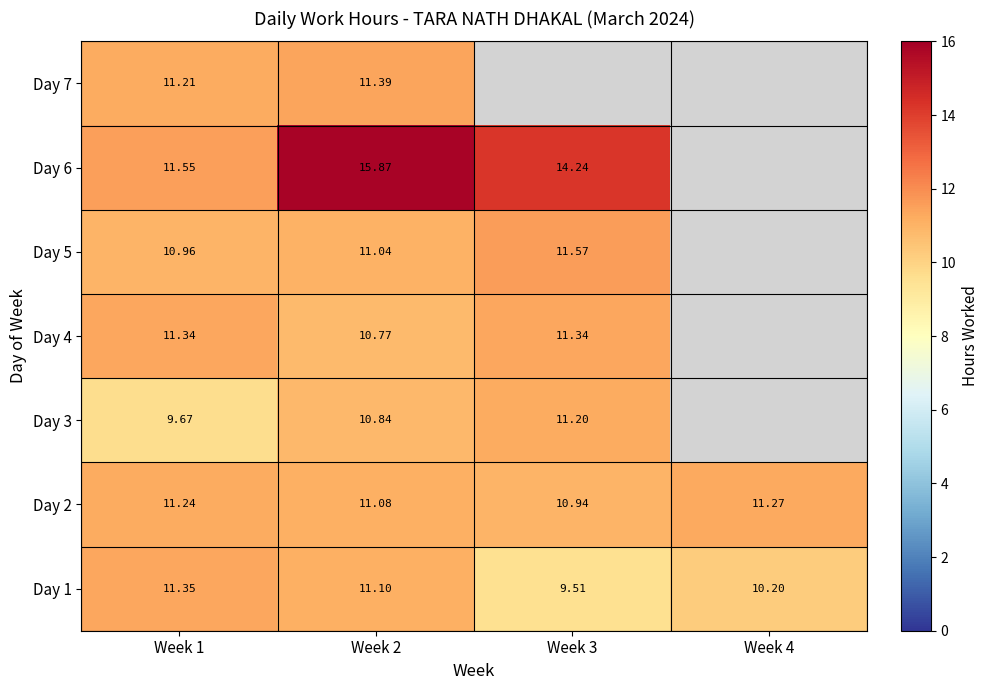

Is the value of Day 7 at Week 2 greater than the value of Day 5 at Week 2?

Yes